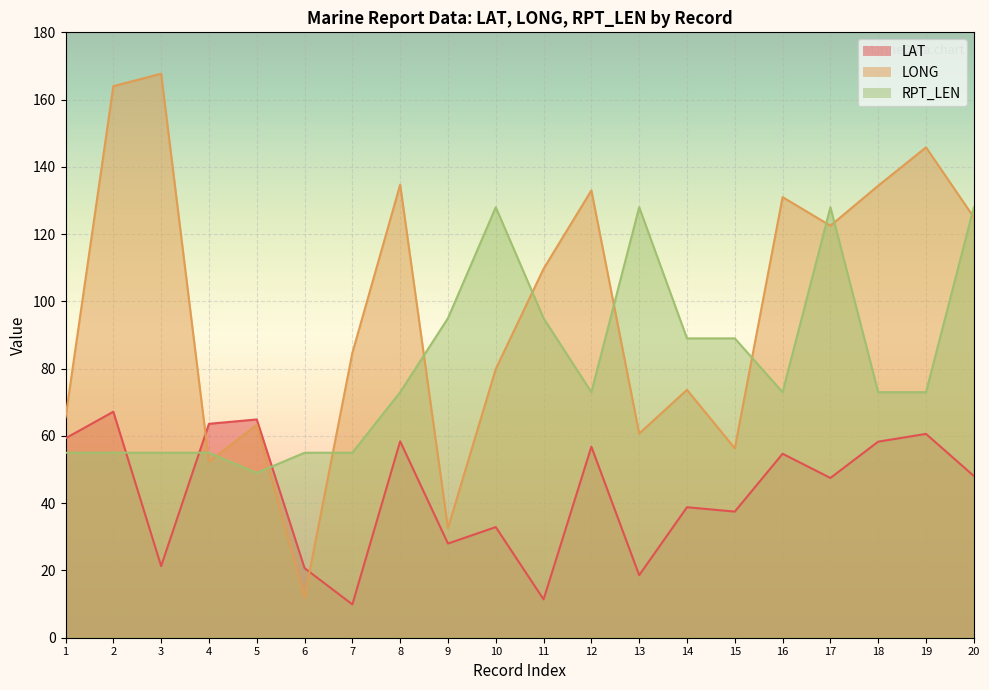

Which category has the highest value across all series?

3